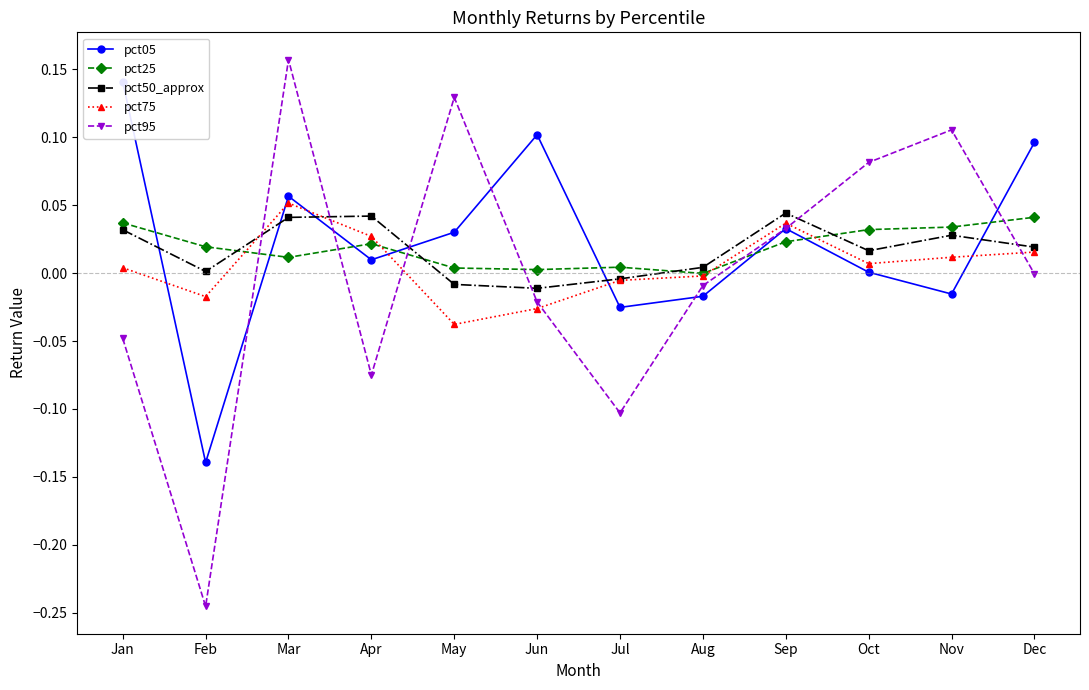

Which series changed the most between Aug and Oct?

pct95